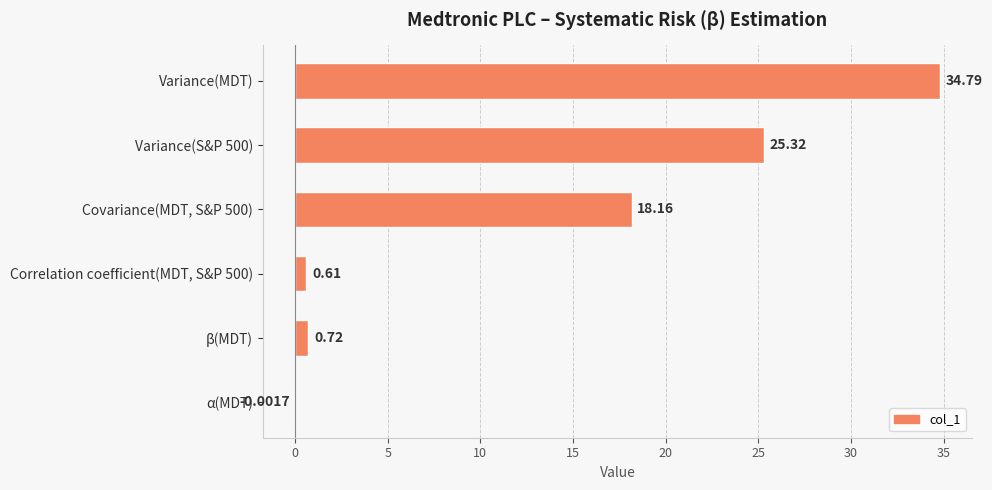

What is the sum of all values?

79.6